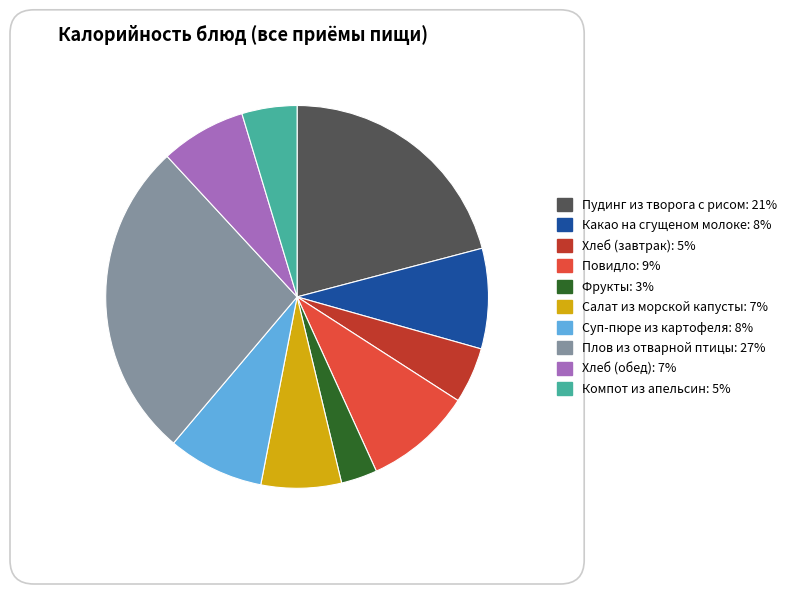

Combined, do Плов из отварной птицы and Фрукты account for over 50%?

No